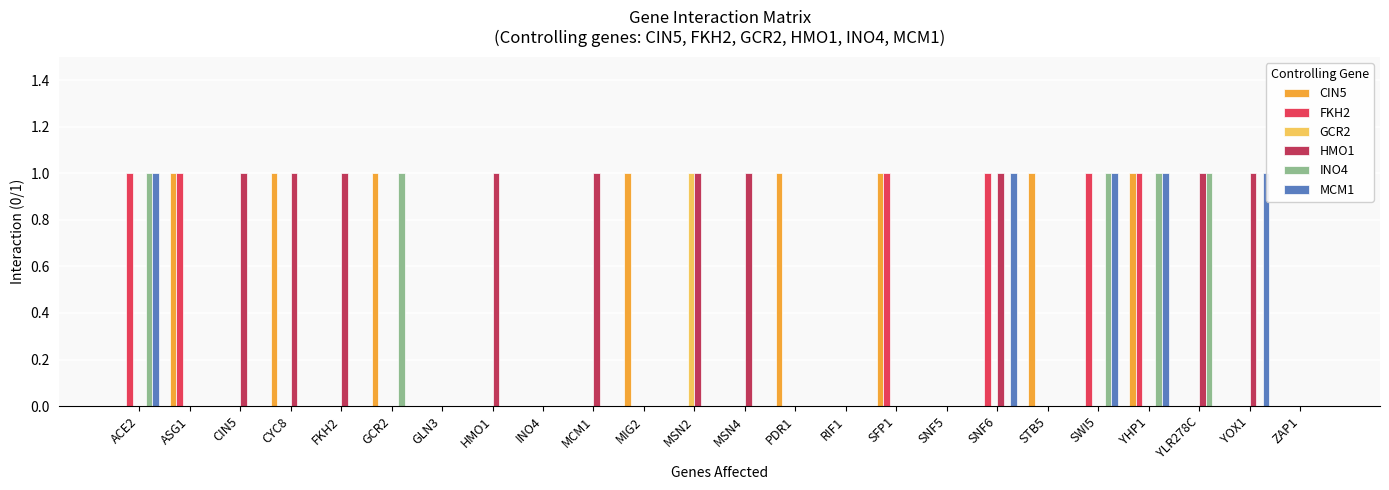

Which label corresponds to the smallest value in the chart?

ACE2